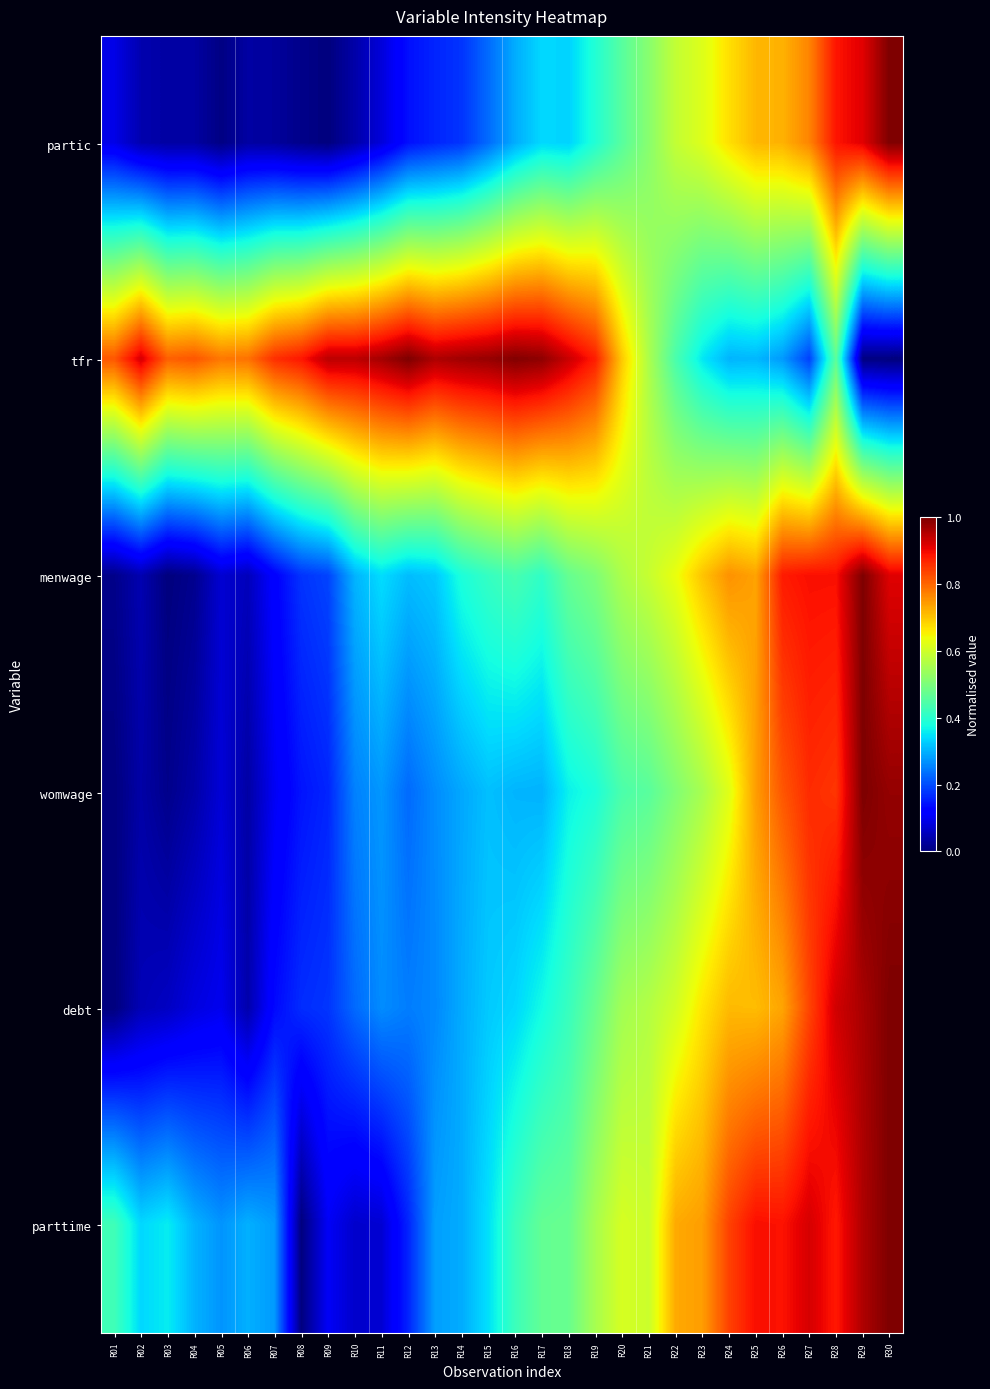

Between R06 and R18, which is larger?

R18